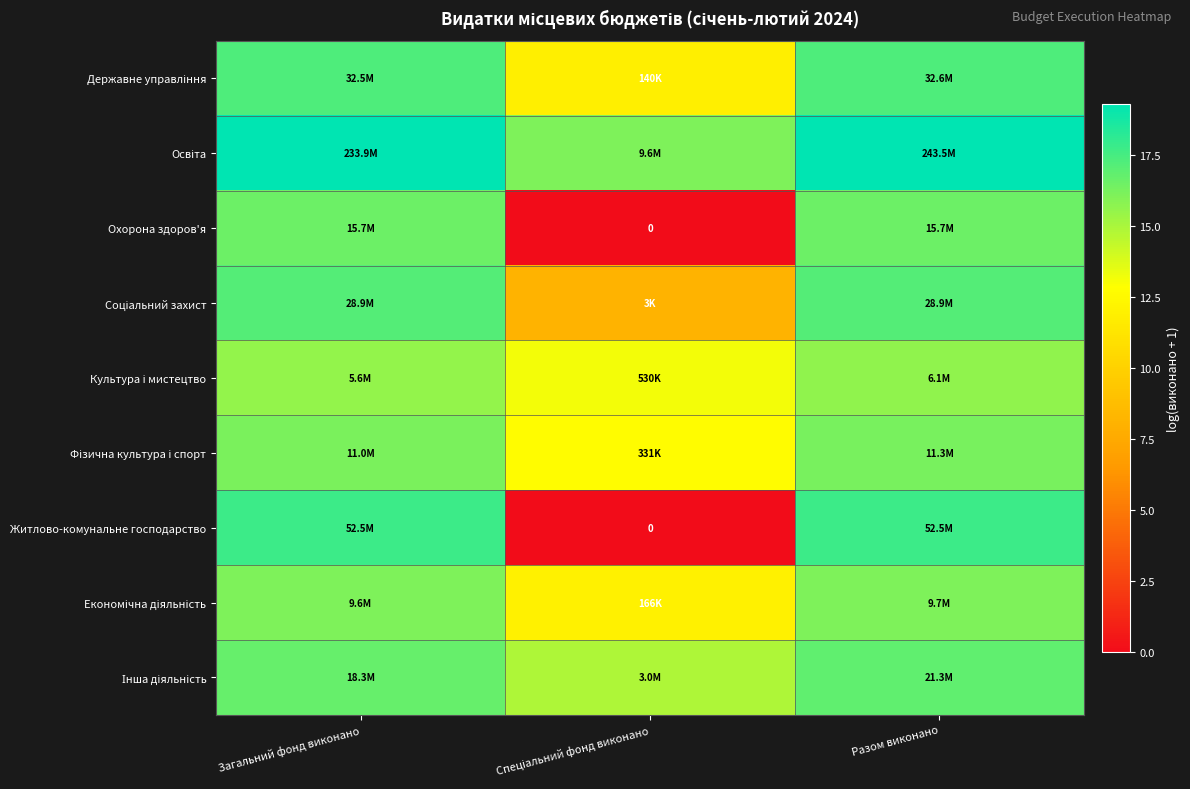

What is the spread (max minus min) of values at Спеціальний фонд виконано?

16.1